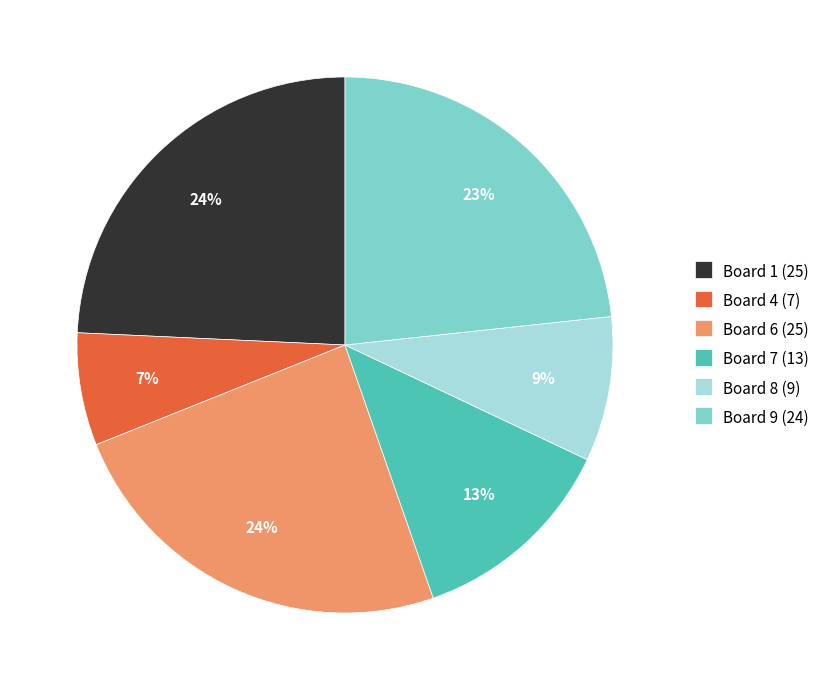

The Board 7 (13) slice represents 21% of the pie. True or false?

False